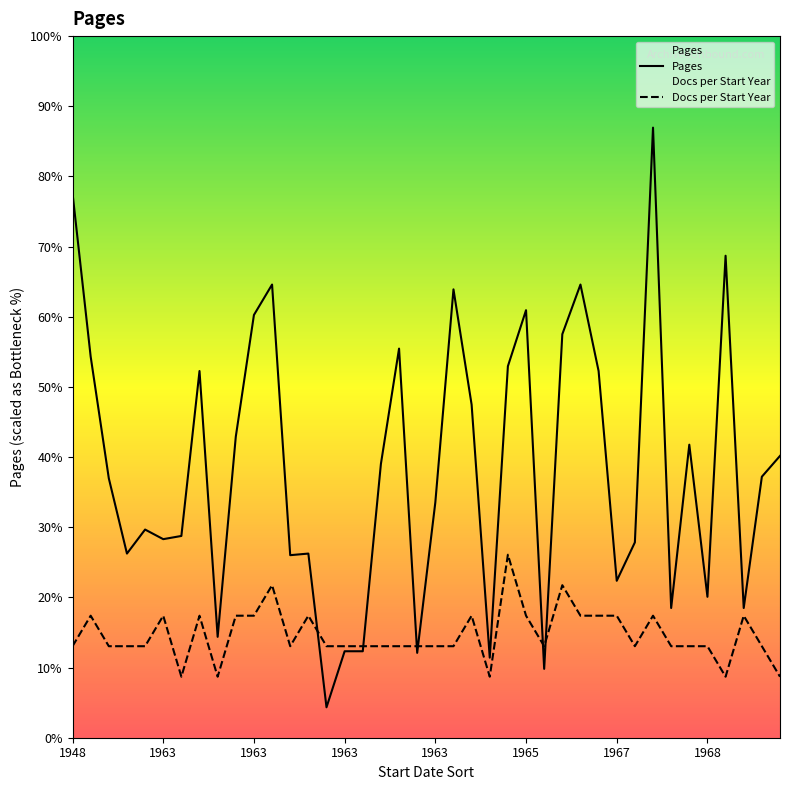

True or false: Docs per Start Year and Pages intersect in this chart.

True